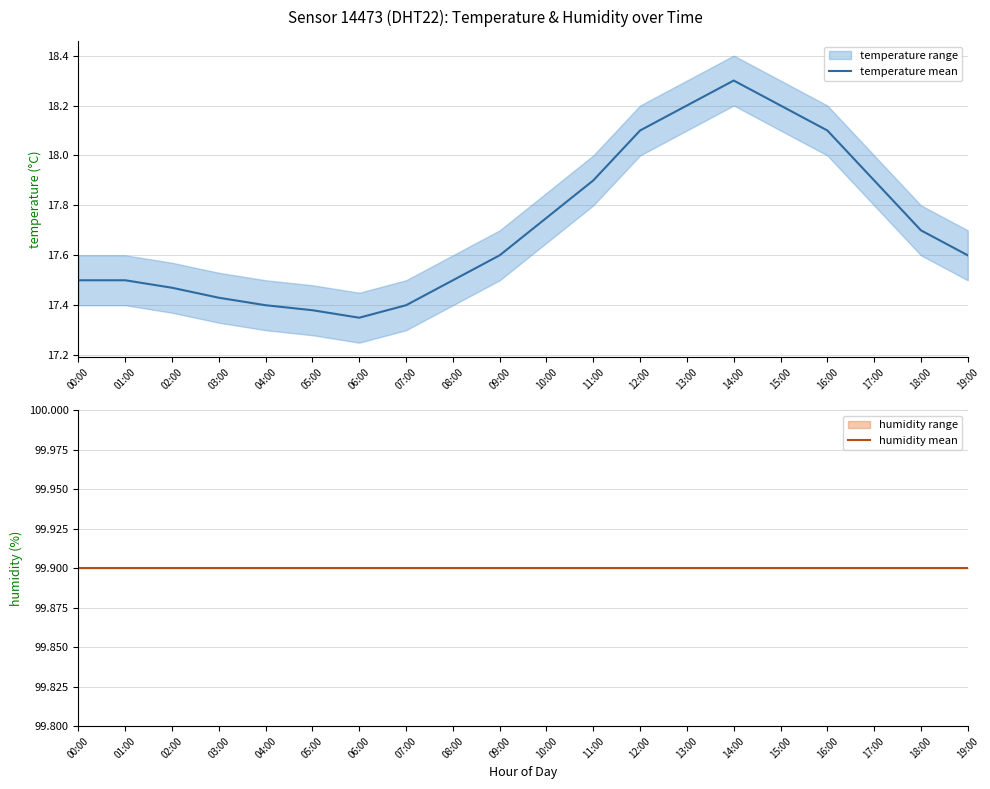

List the series in order of their overall mean, highest first.

humidity mean, temperature mean